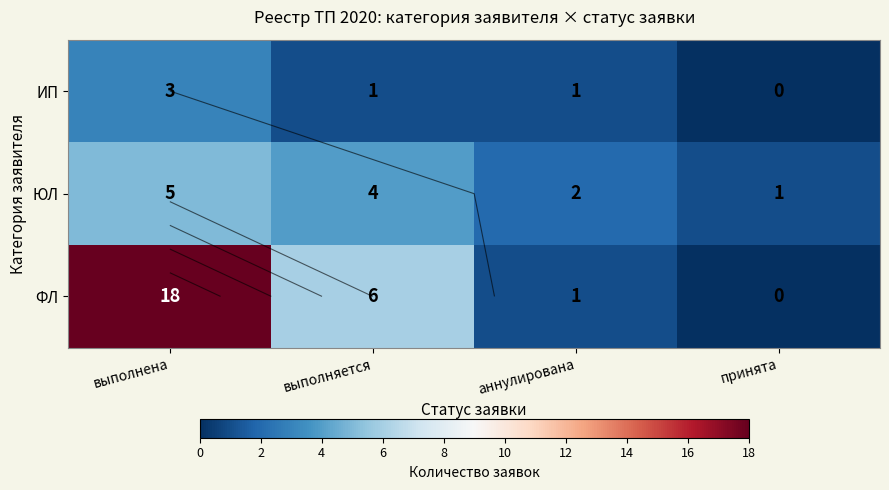

At which label does ЮЛ reach its peak?

выполнена